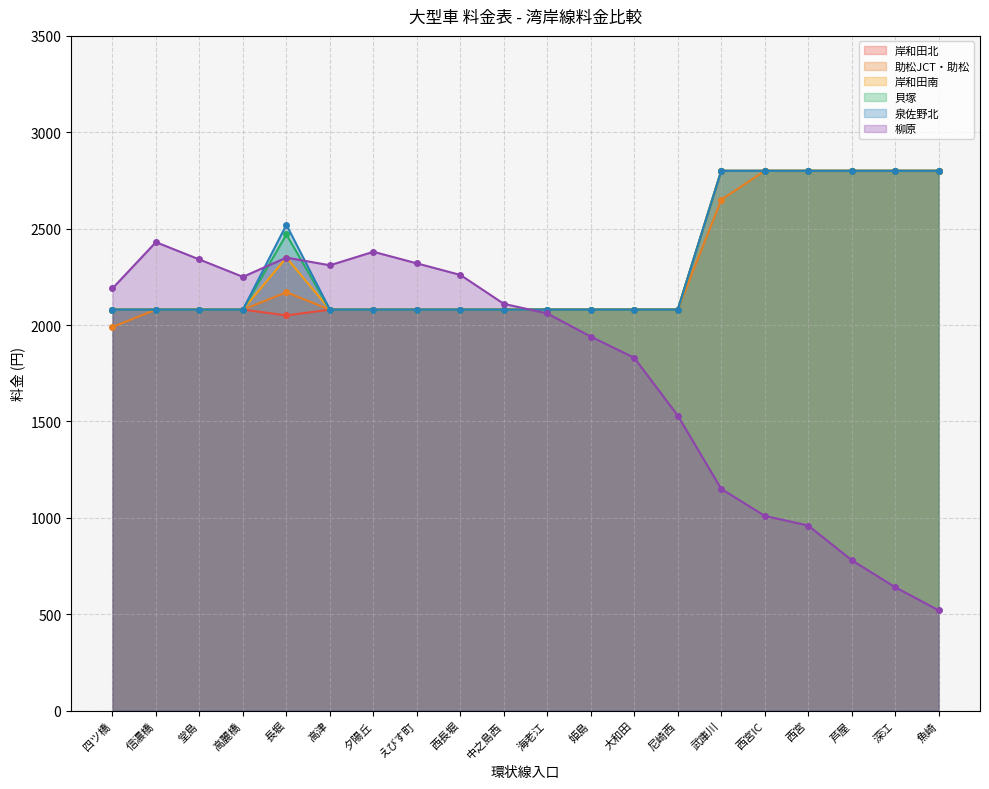

What is the value of the 岸和田南 point at the 10th from the left?

2080